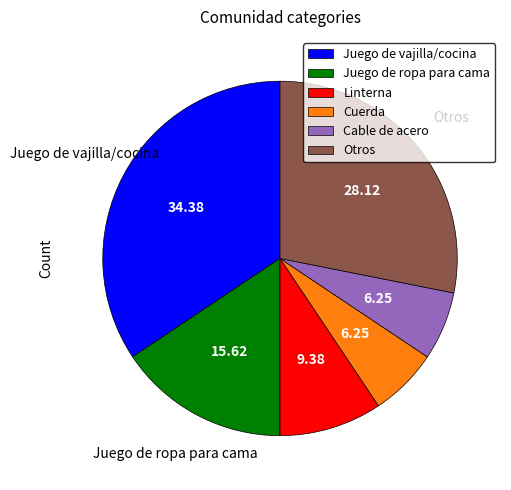

How many segments does this pie chart have?

6